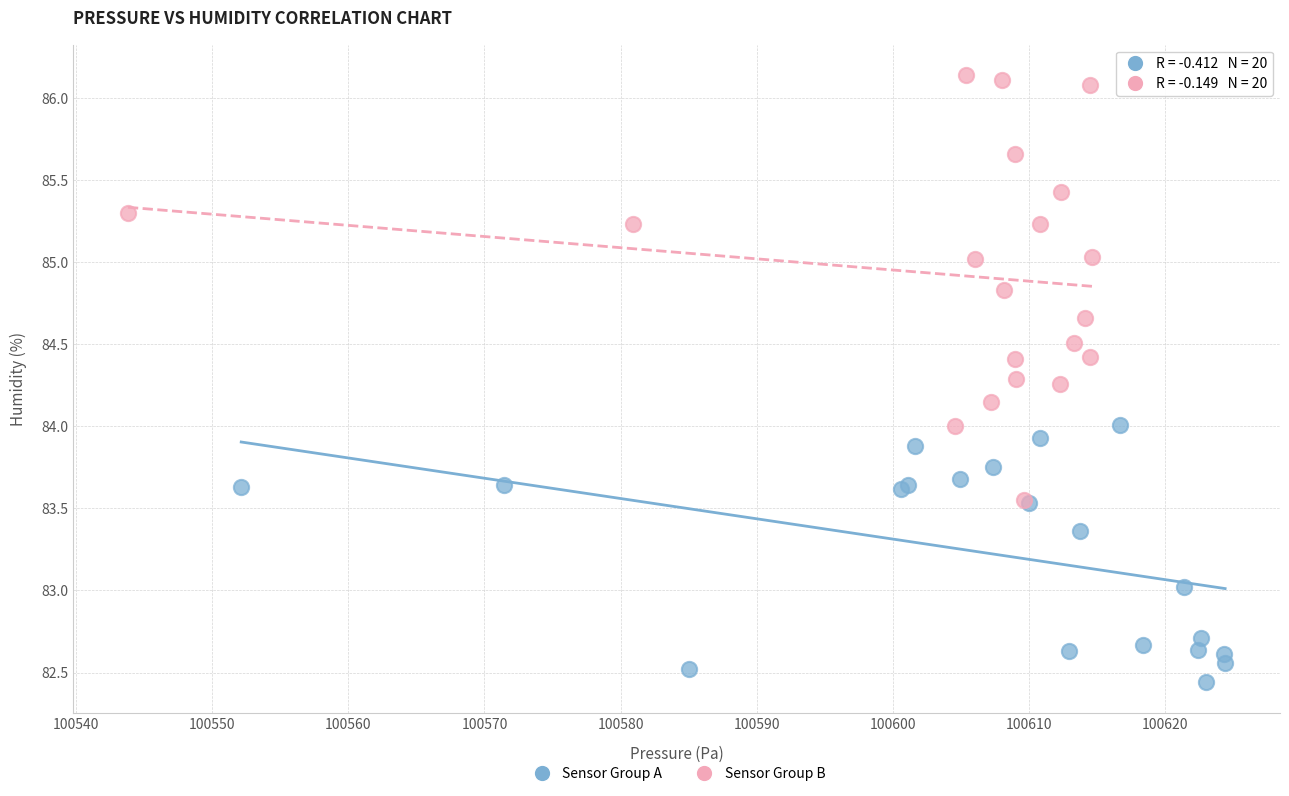

Which series has the widest spread of Y values?

Sensor Group B